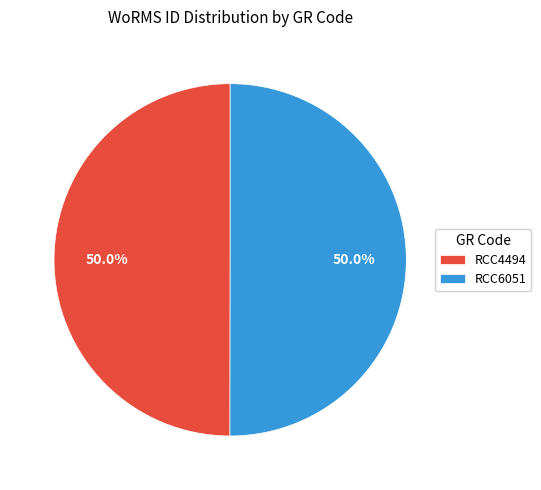

The RCC4494 slice represents 50% of the pie. True or false?

True